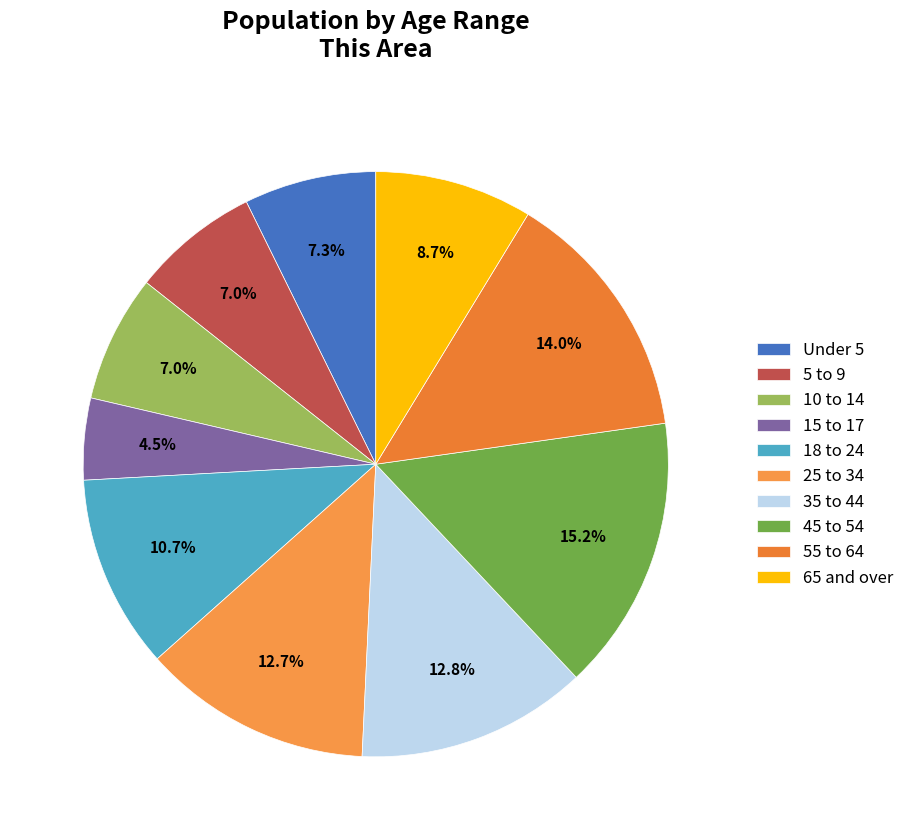

Count the number of slices in the pie.

10